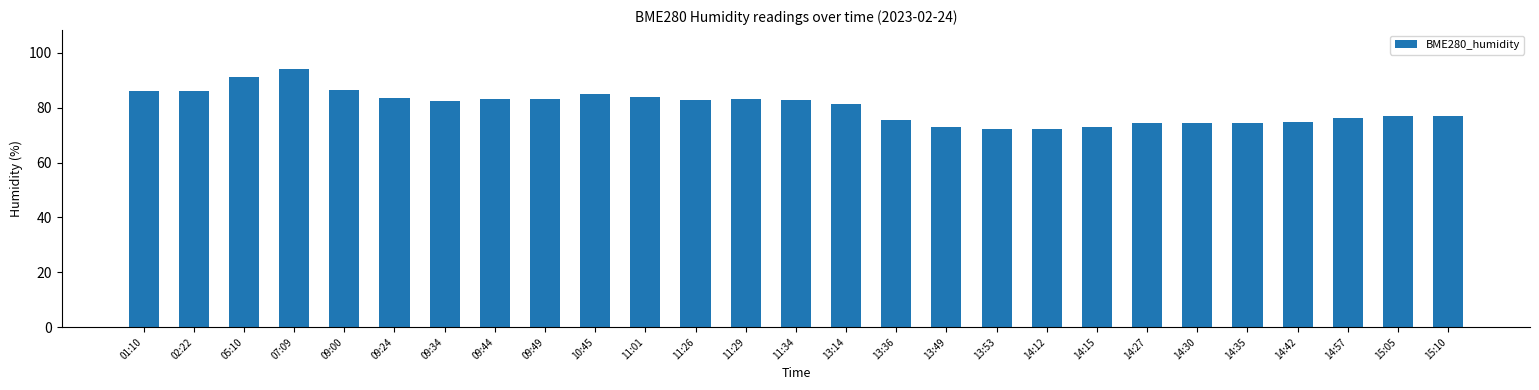

What is the ratio of the value at 11:29 to the value at 14:27?

1.1